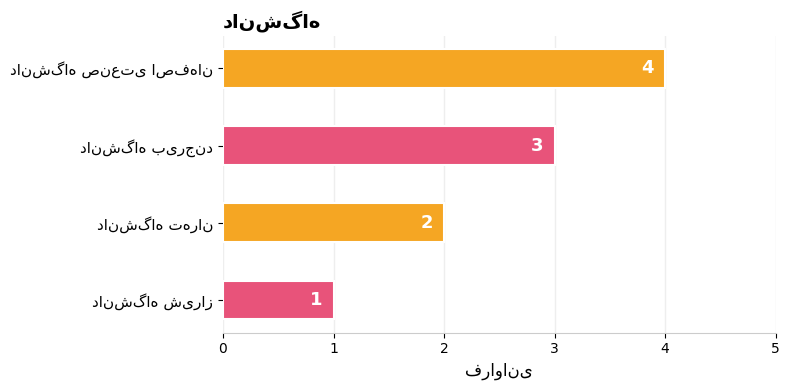

How many values are between 2 and 4?

3